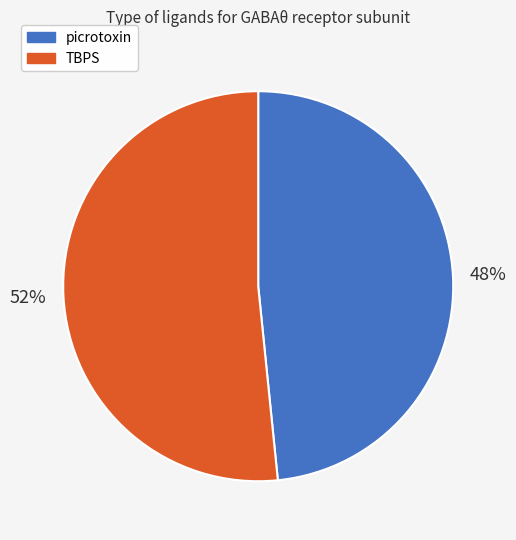

Is it true that picrotoxin is 48% of the pie?

True